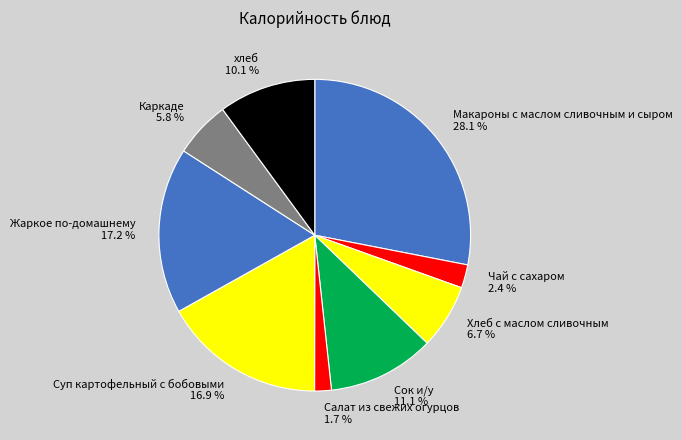

Which slice is the smallest?

Салат из свежих огурцов